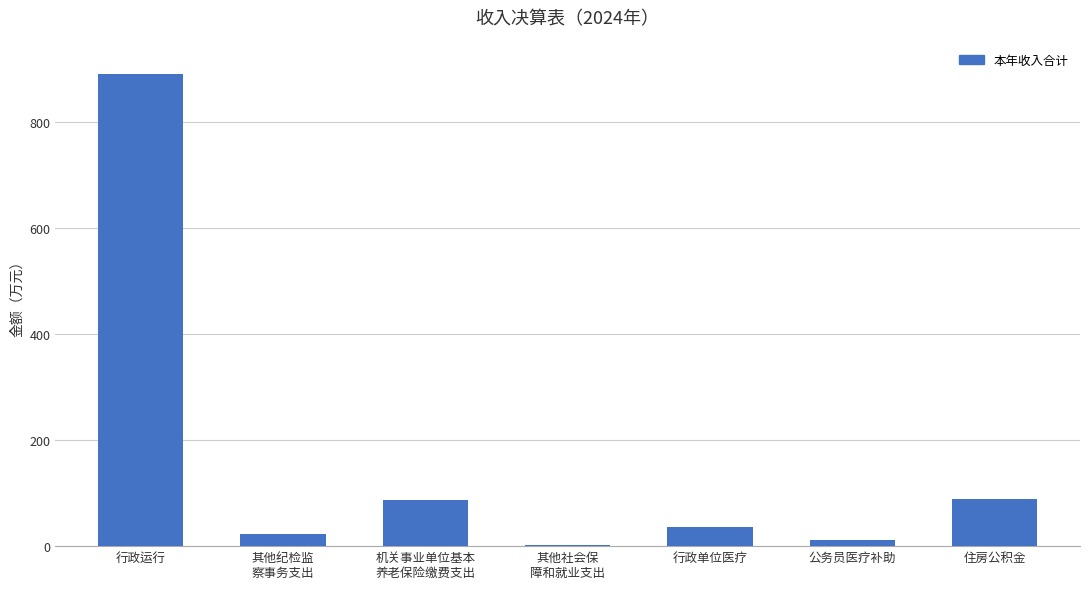

What value does the data have at 行政单位医疗?

36.9